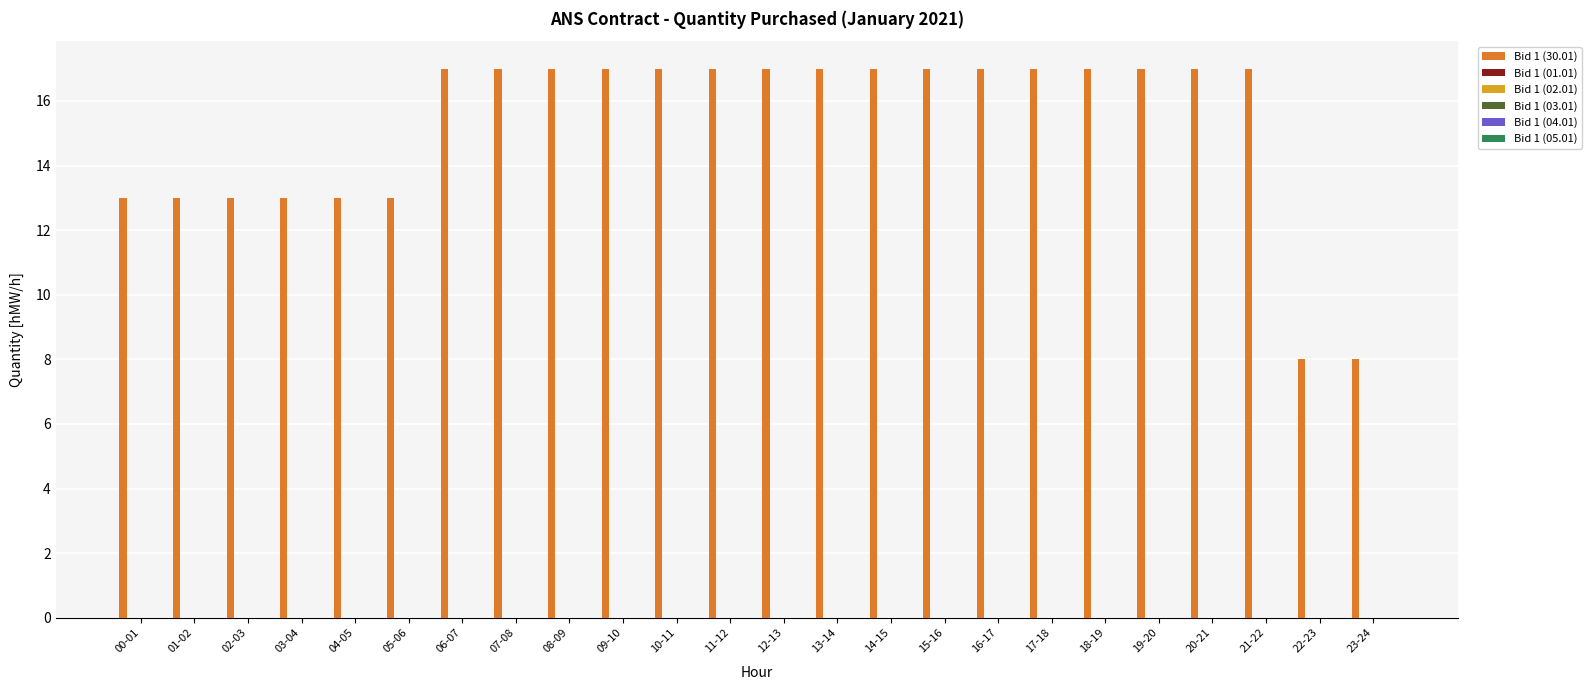

What is the value of the 12th bar from the left?

17